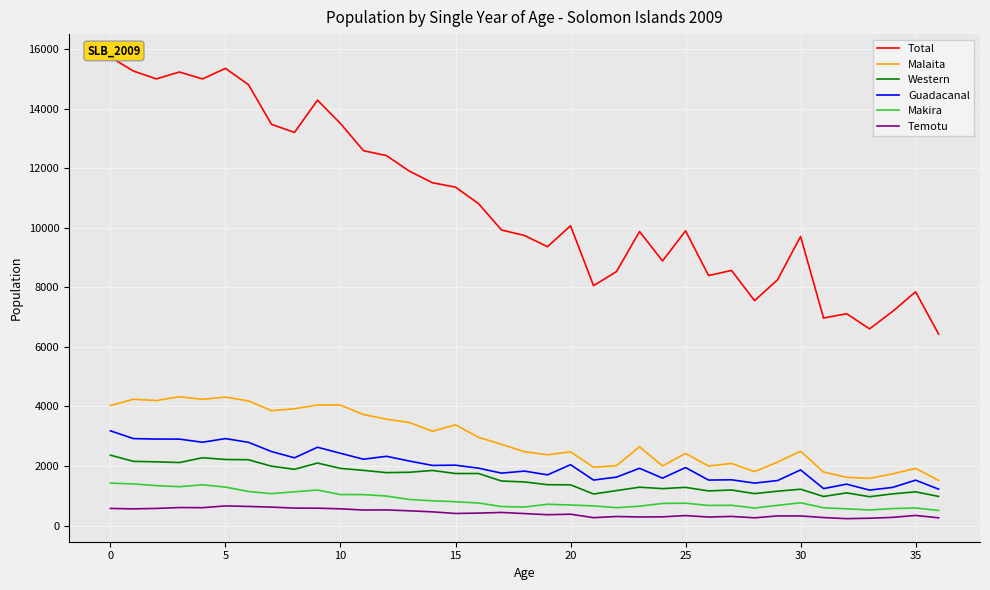

The value of Western at 34 is 1065. True or false?

True